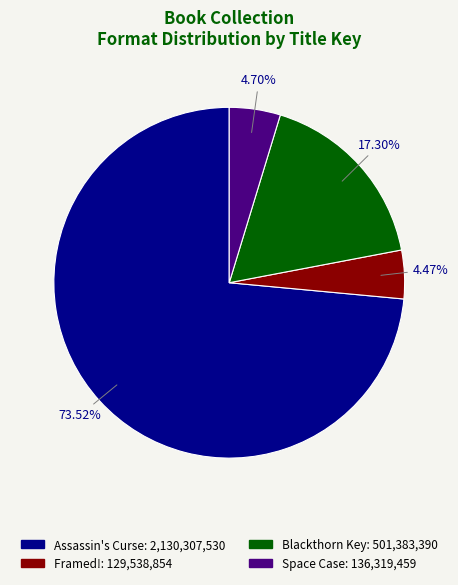

What portion of the pie excludes Blackthorn Key?

82.7%